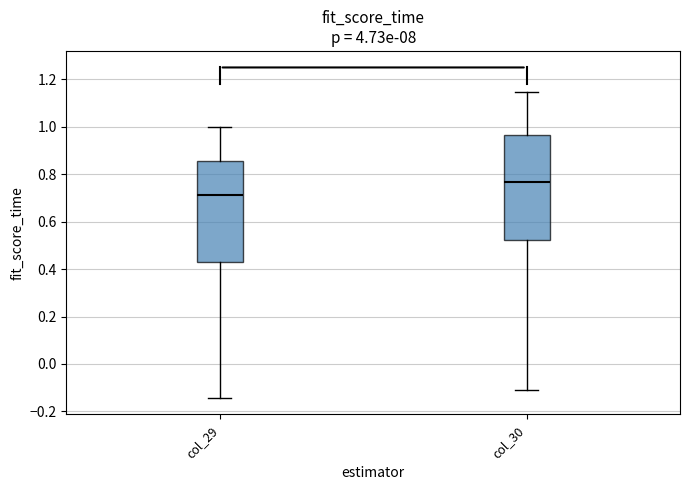

Reading left to right, transcribe this box plot: for each box, give where its median line is, the range the box spans, and where its two whiskers end, as read against the y-axis. The values are not printed on the chart, so give them approximately, as read against the axis.

col_29: median 0.72, box 0.42 to 0.86, whiskers -0.14 to 1.00
col_30: median 0.76, box 0.52 to 0.96, whiskers -0.12 to 1.14